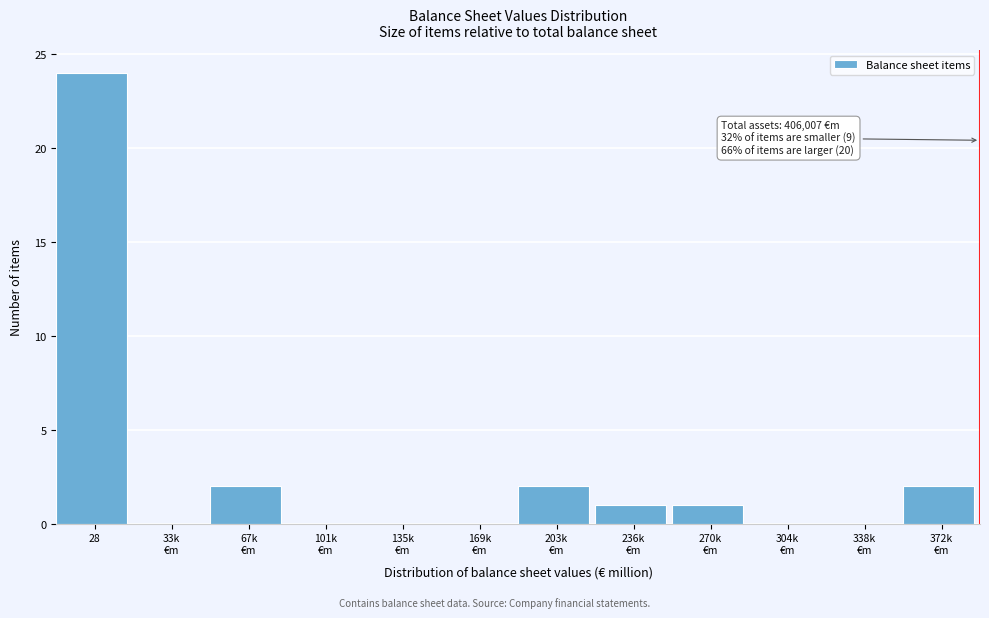

At which category does the chart reach its peak across all series?

28